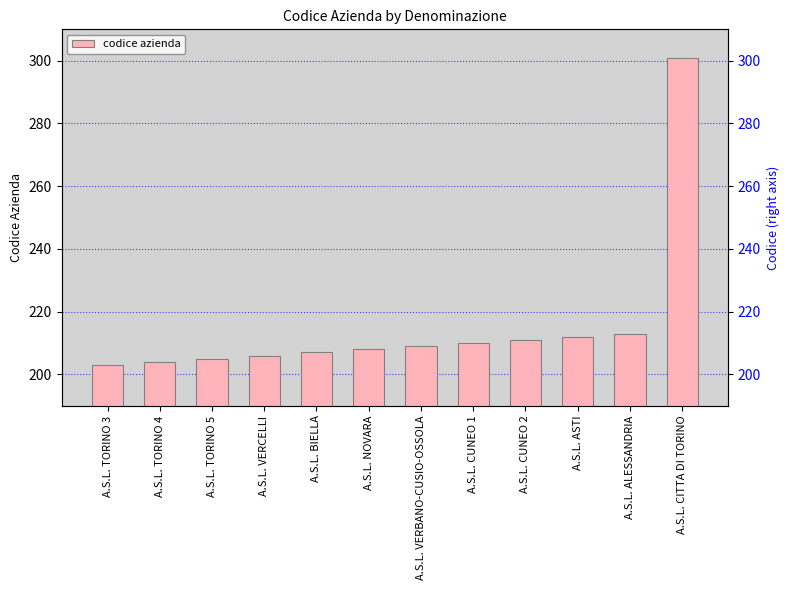

Which category has the lowest value across all series?

A.S.L. TORINO 3